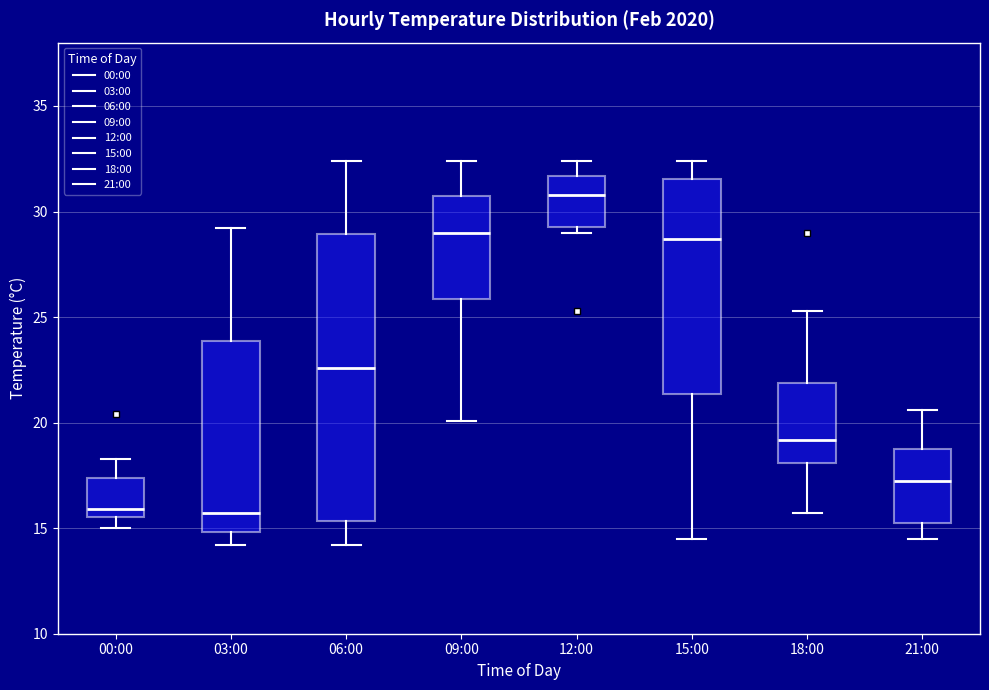

Which box is the tallest, from its lower edge to its upper edge?

06:00